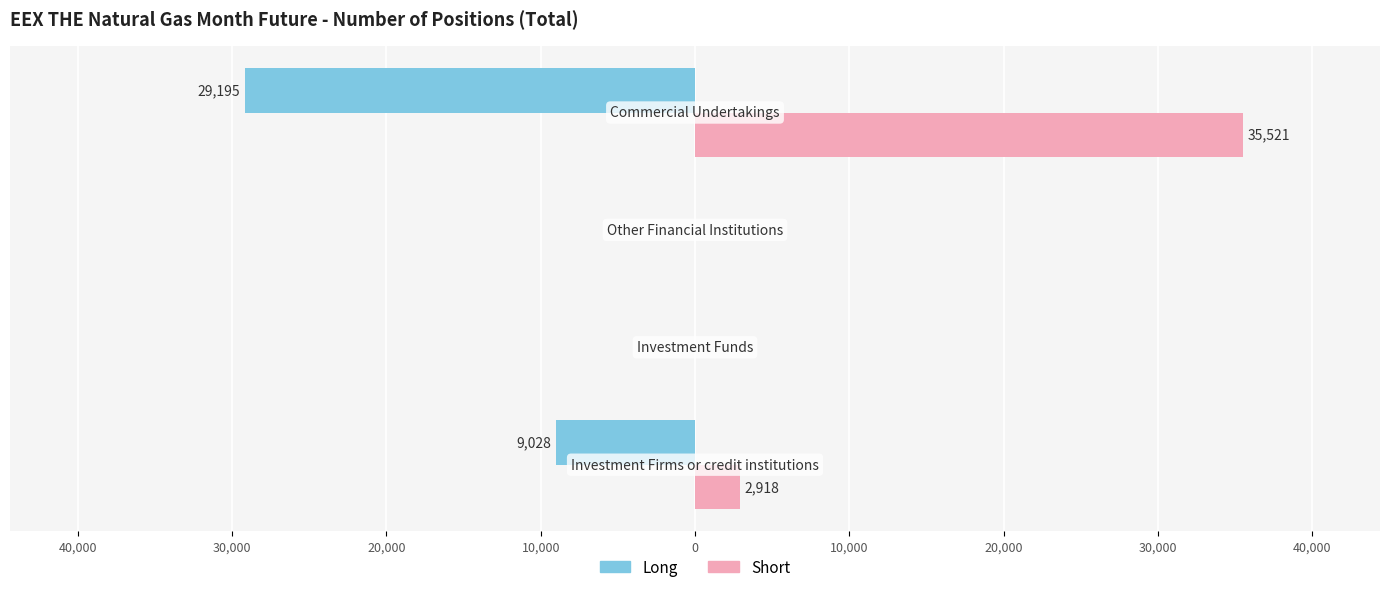

Reading left to right, extract all data points from this chart.

Long: -9028	0	0	-29195
Short: 2918	0	0	35521